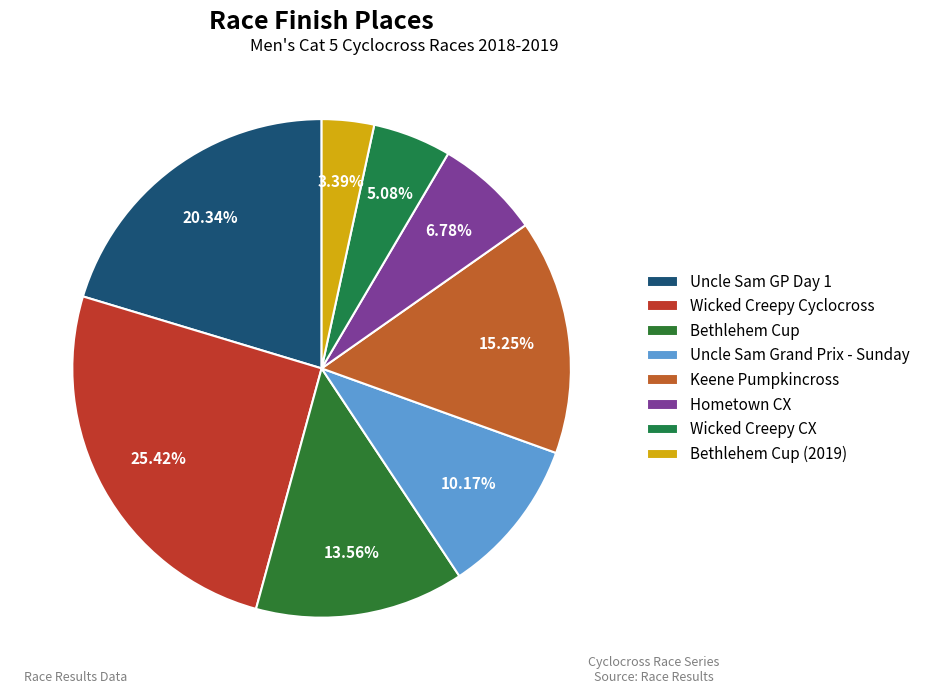

How many slices are in this pie chart?

8